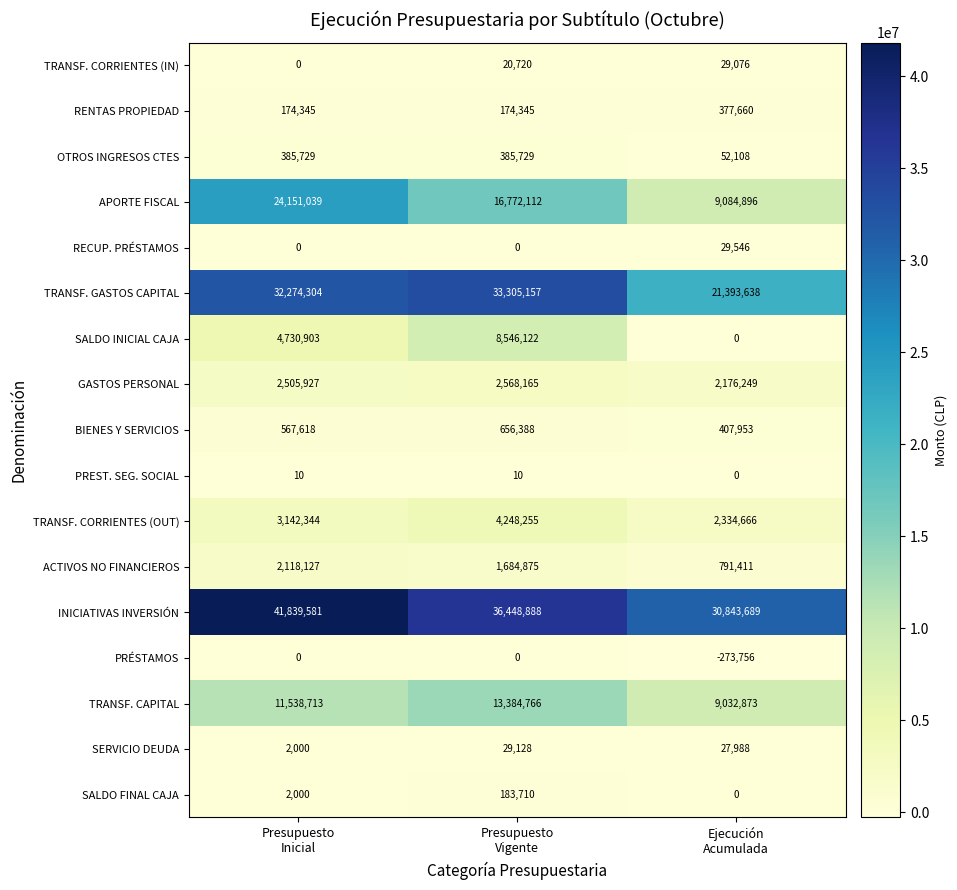

At which category is the sum across all series the highest?

Presupuesto
Inicial